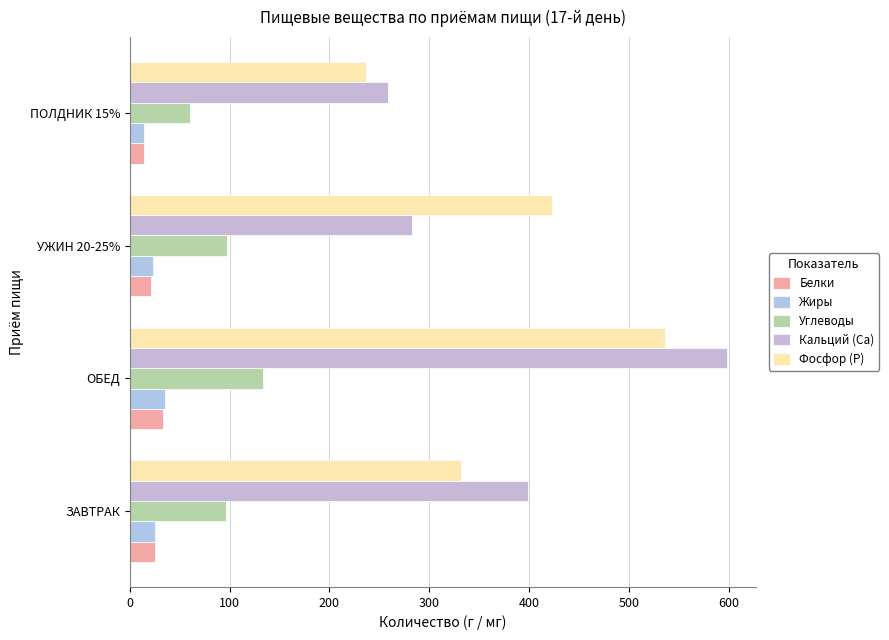

Rank the series by their maximum value, from lowest to highest.

Белки, Жиры, Углеводы, Фосфор (Р), Кальций (Са)